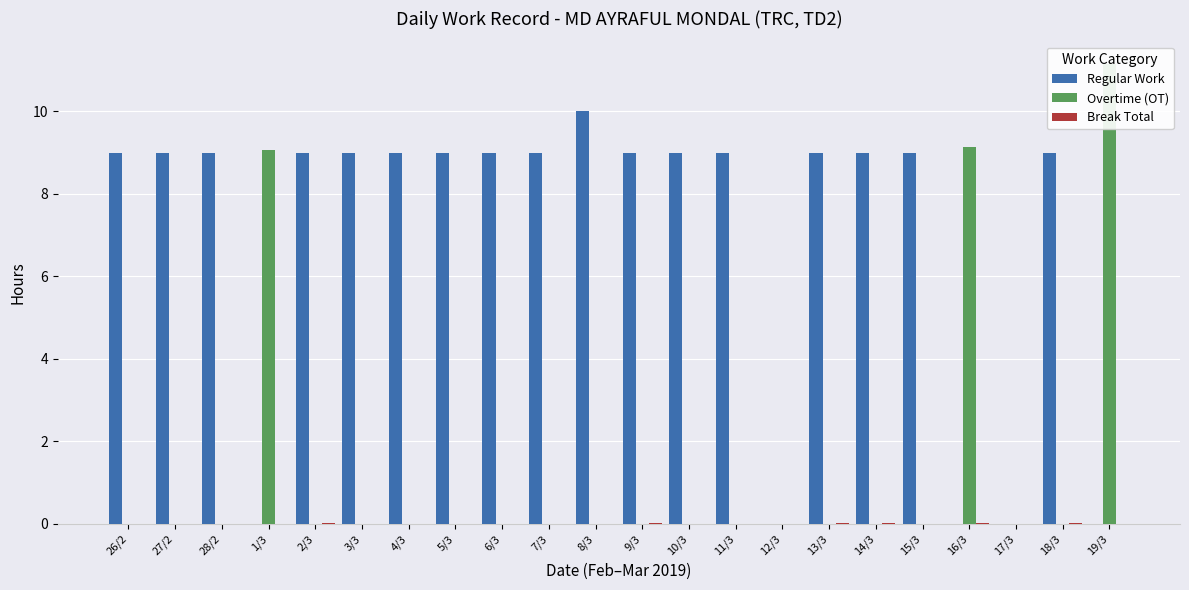

How many bars are there in total?

66